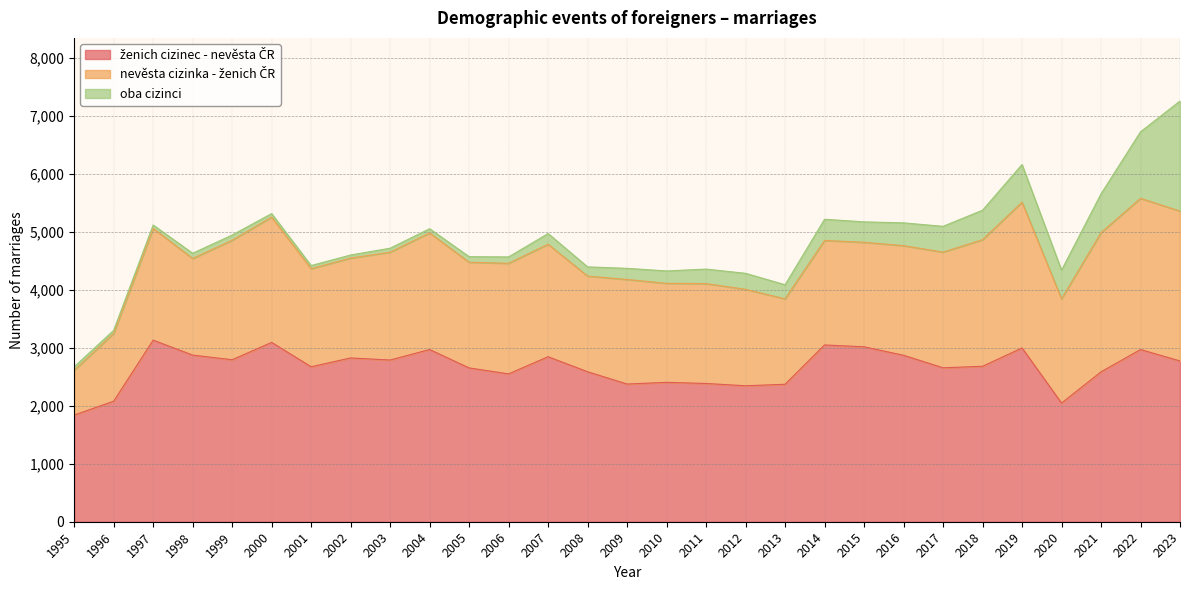

At which category is the sum across all series the highest?

2023